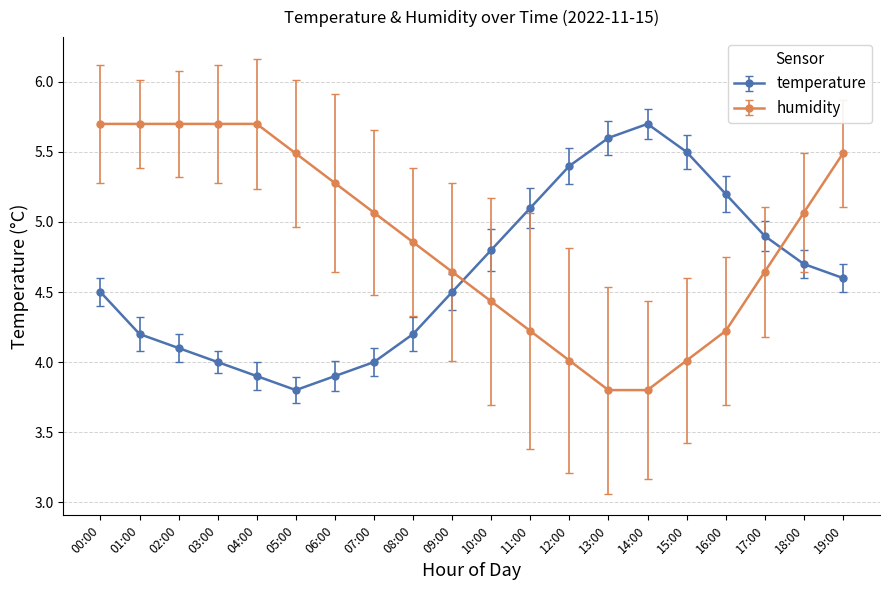

How many distinct data groups are displayed?

2